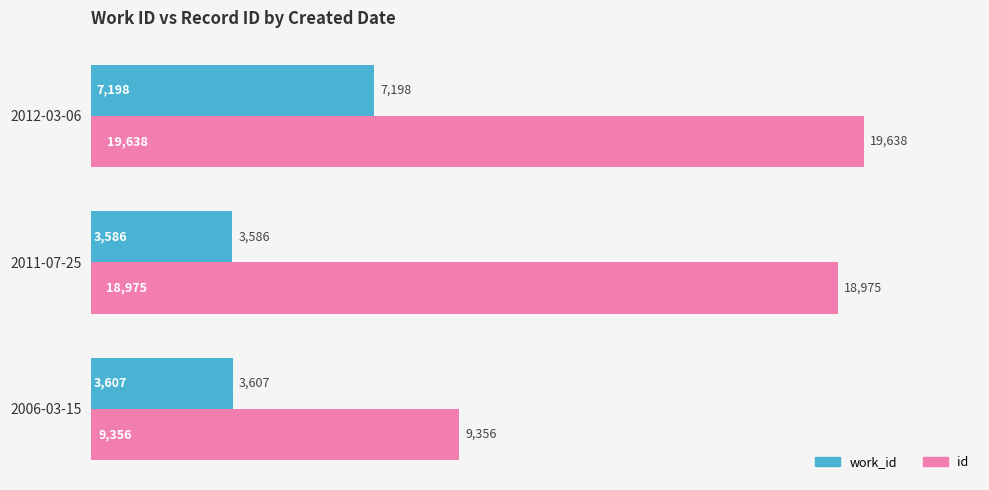

At which label does id reach its peak?

2012-03-06